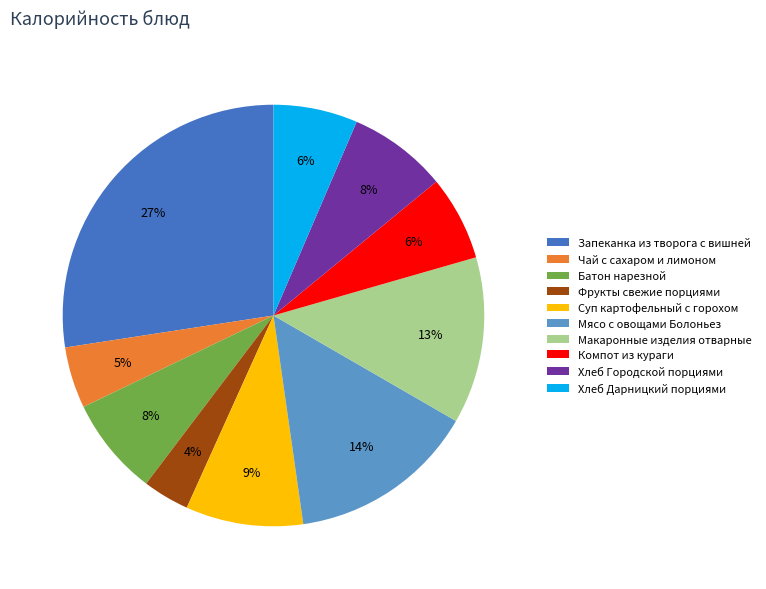

Do Фрукты свежие порциями and Хлеб Дарницкий порциями together represent more than half of the pie?

No